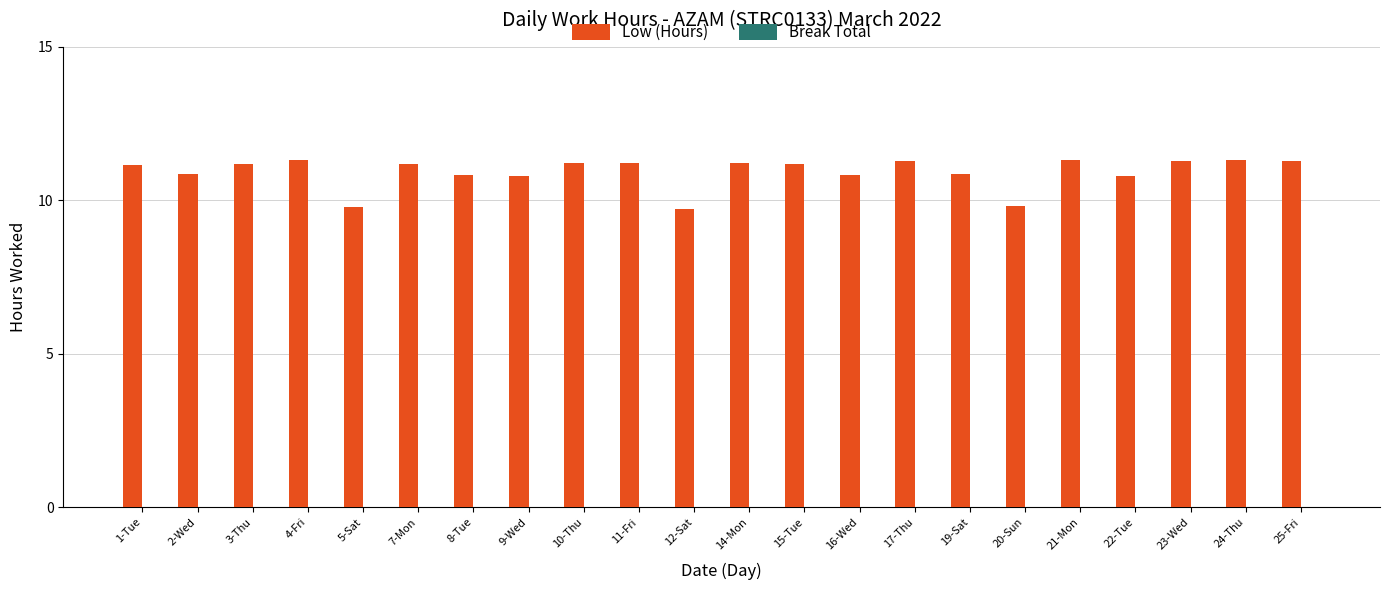

Does the chart contain stacked bars?

No